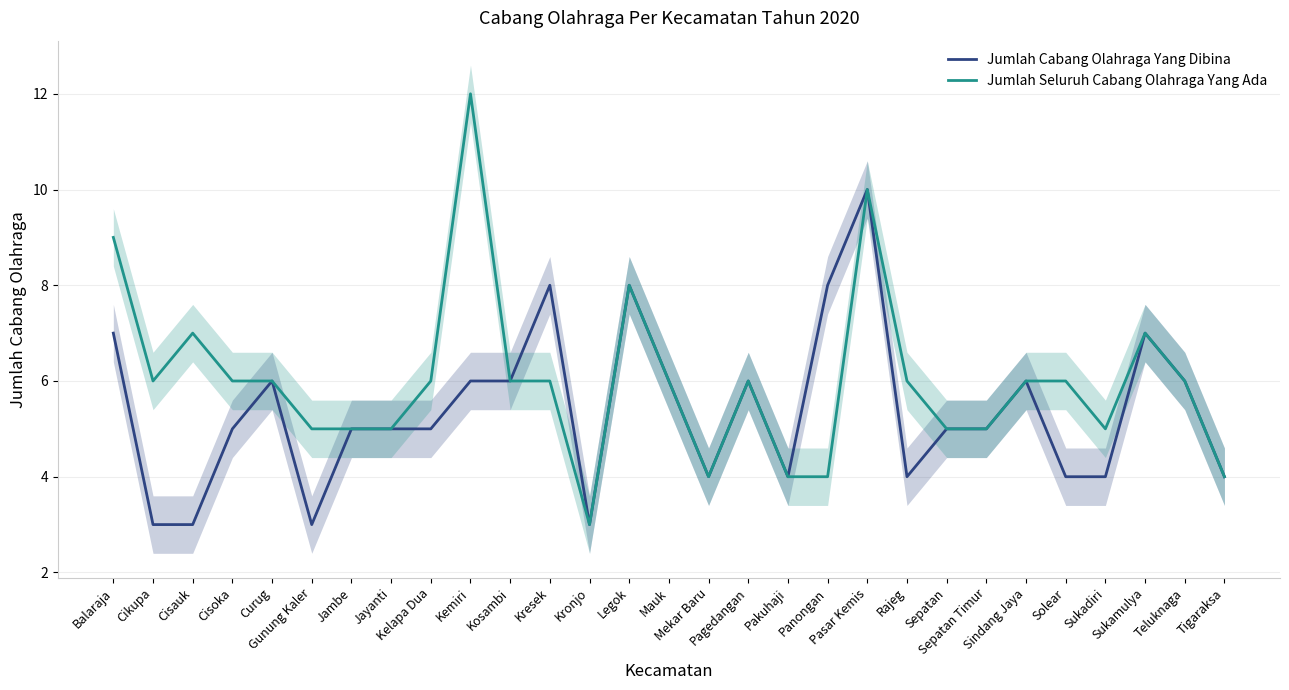

Which category has the lowest value in the Jumlah Cabang Olahraga Yang Dibina series?

Cikupa